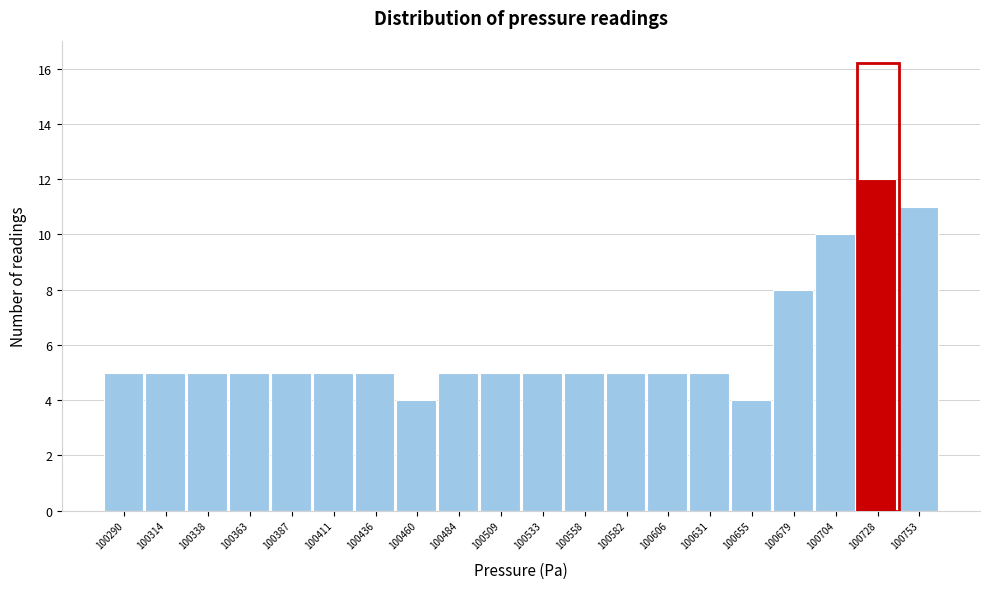

Reading left to right, extract all data points from this chart.

100290=5	100314=5	100338=5	100363=5	100387=5	100411=5	100436=5	100460=4	100484=5	100509=5	100533=5	100558=5	100582=5	100606=5	100631=5	100655=4	100679=8	100704=10	100728=12	100753=11